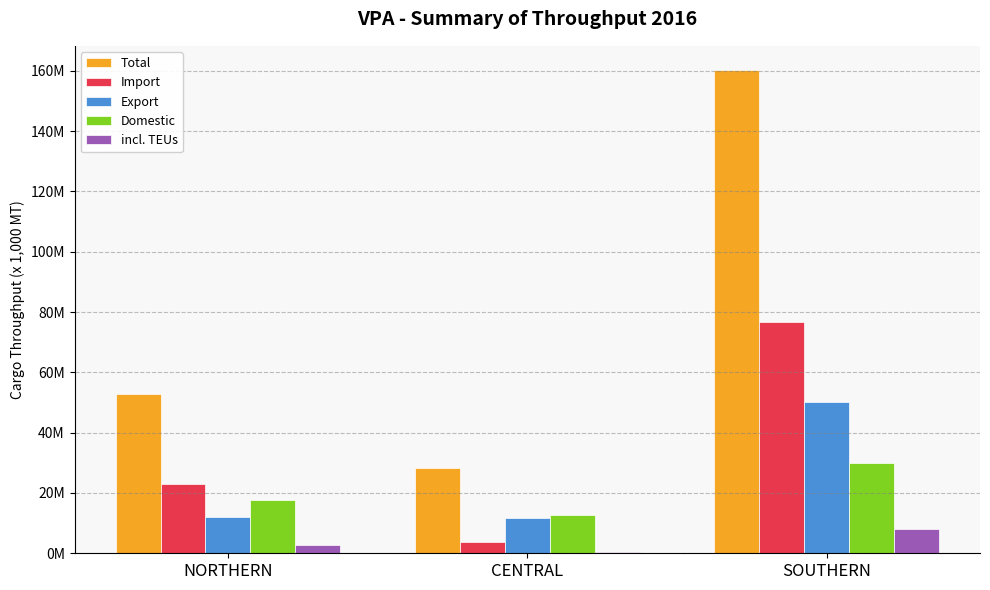

Which series has the largest total across all categories?

Total